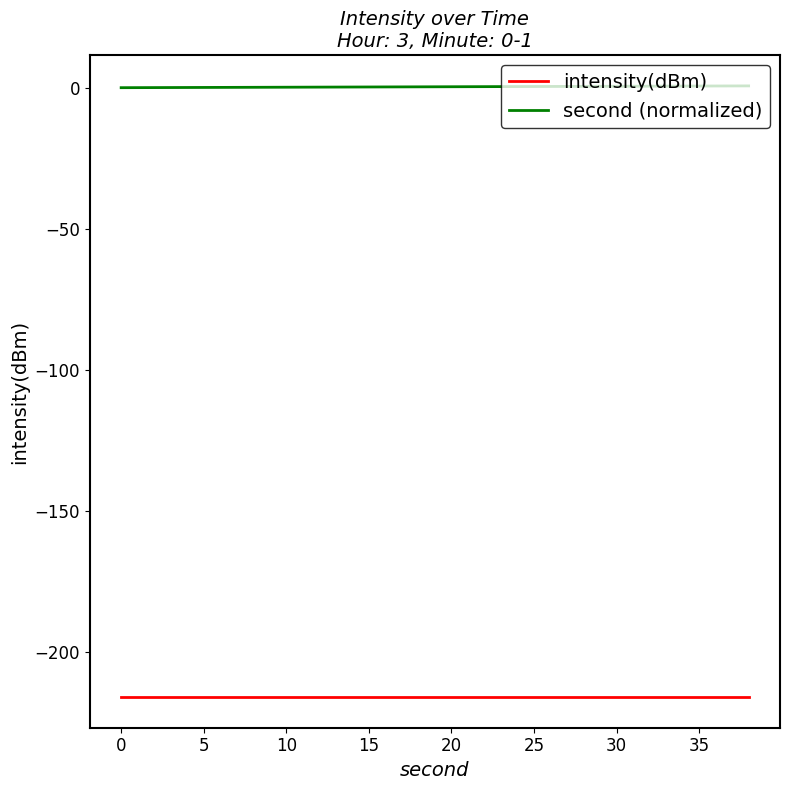

List the series in order of their peak value, highest first.

second (normalized), intensity(dBm)